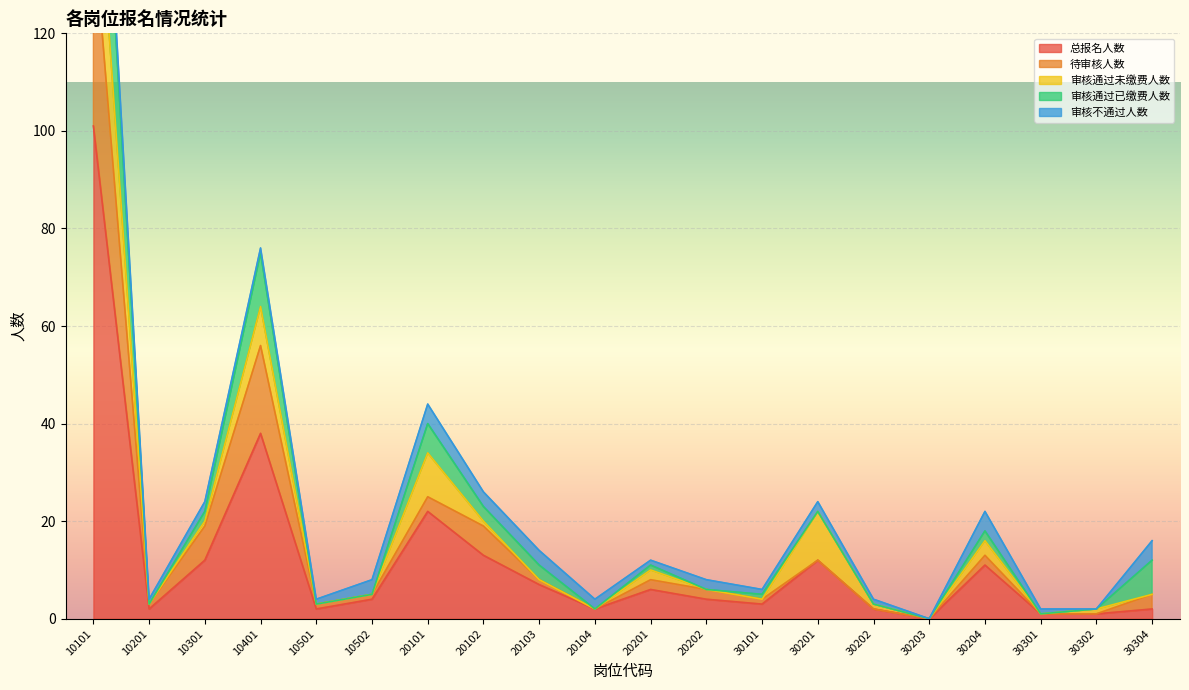

How many positive values does the 审核通过已缴费人数 series have?

10